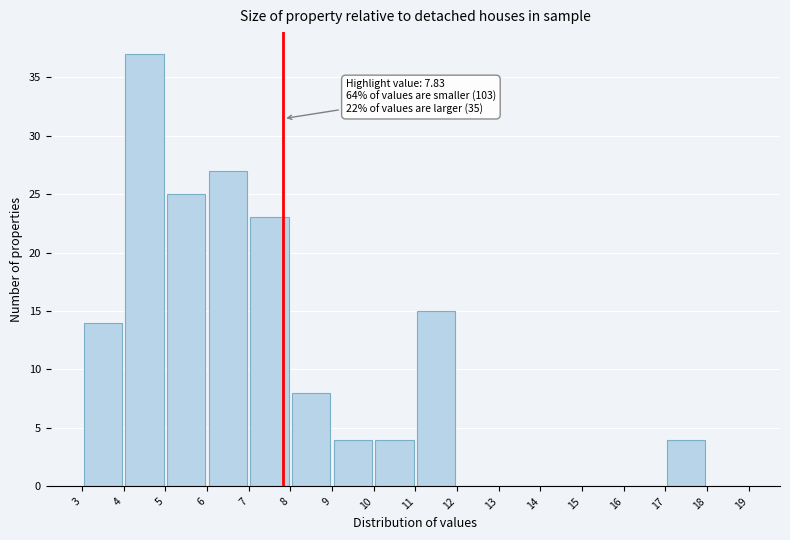

Over which range of the x-axis is the bar tallest?

4 to 5